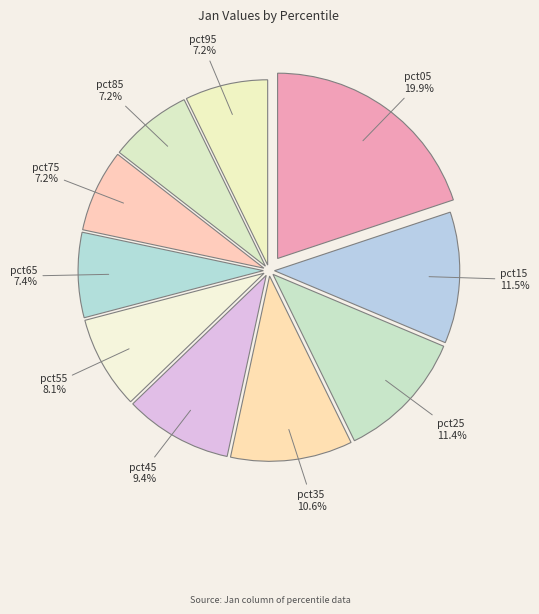

Which has a higher value, pct55 or pct25?

pct25